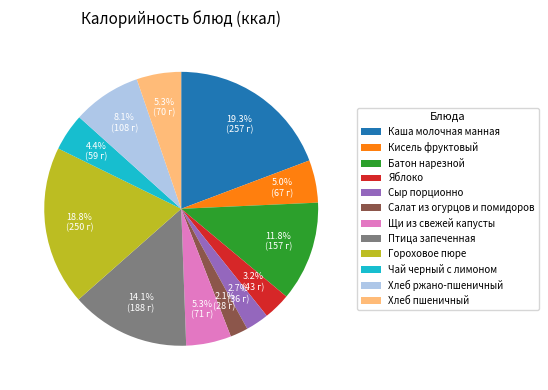

What percentage is NOT represented by Салат из огурцов и помидоров?

97.9%